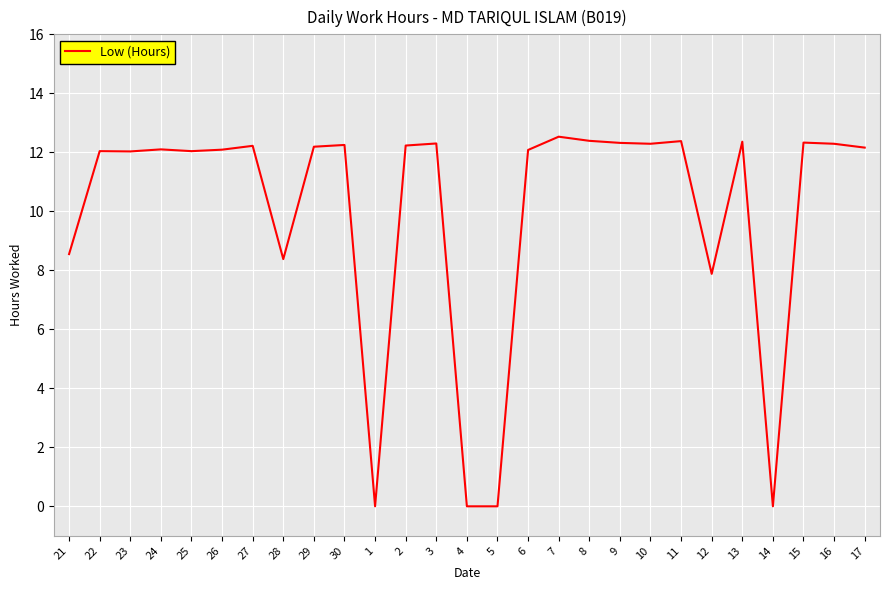

What is the greatest value displayed?

12.5